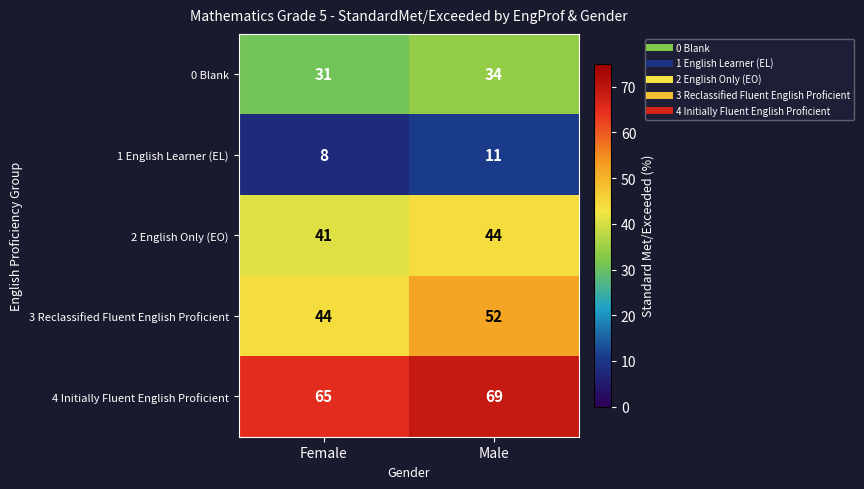

Which series changed the most between Female and Male?

3 Reclassified Fluent English Proficient